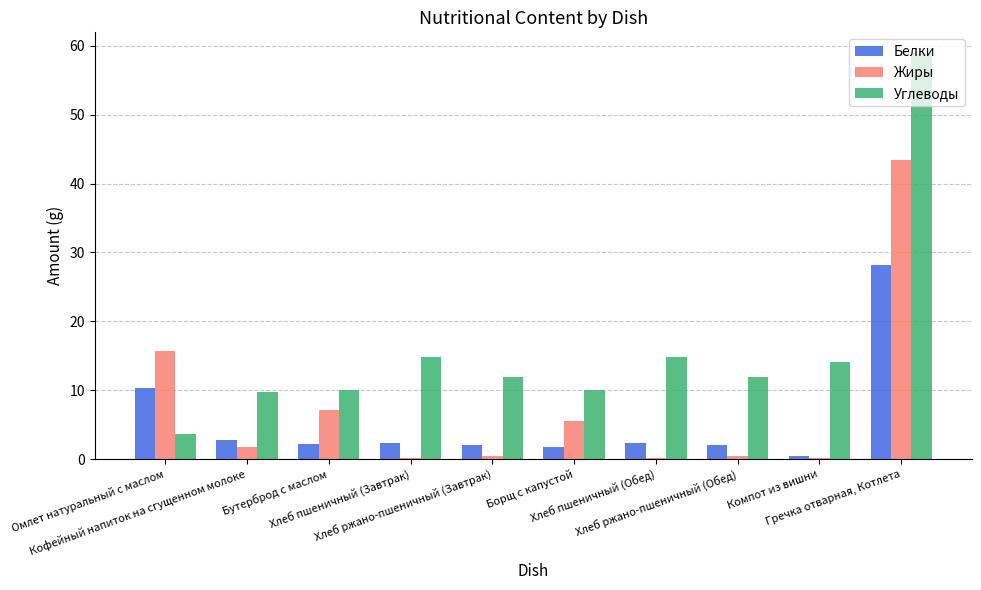

Rank the series by their maximum value, from highest to lowest.

Углеводы, Жиры, Белки